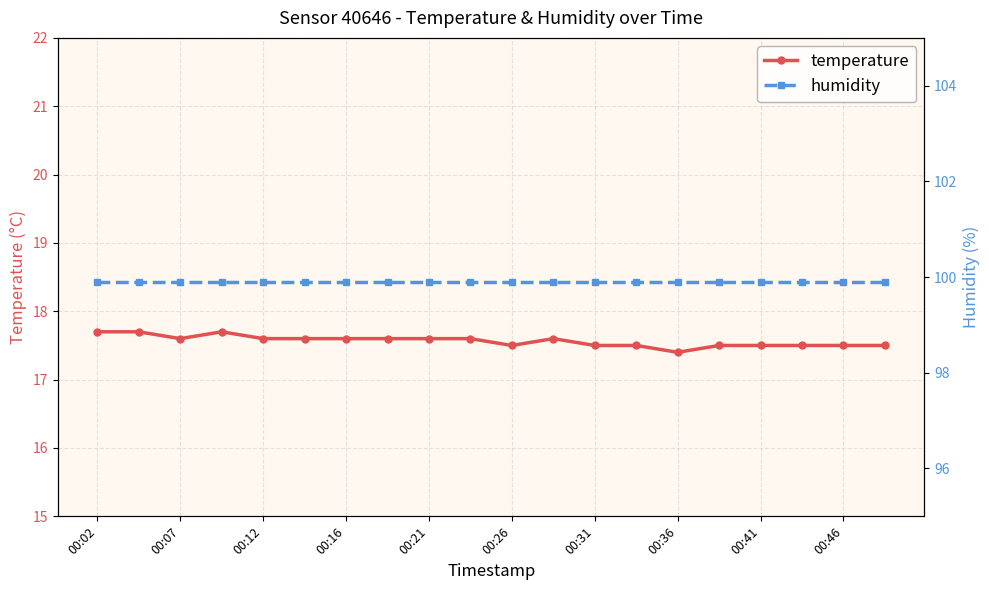

What are all the series names shown in the legend?

temperature, humidity